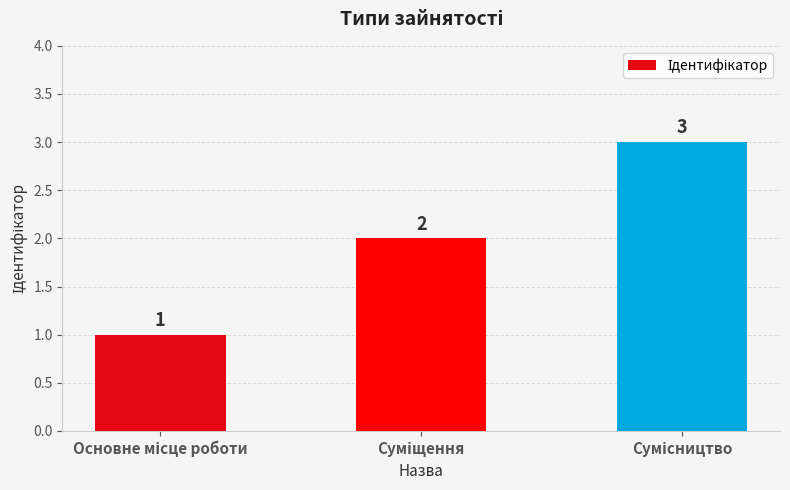

How many values are between 1 and 3?

3